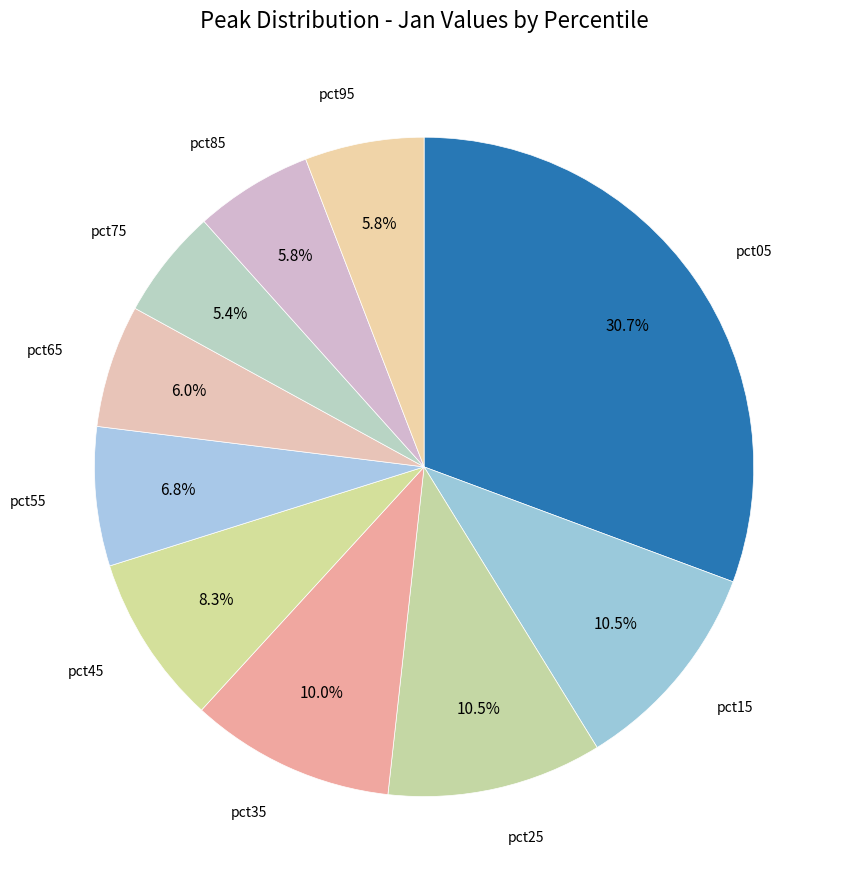

Rank the categories by value from highest to lowest.

pct05, pct25, pct15, pct35, pct45, pct55, pct65, pct95, pct85, pct75